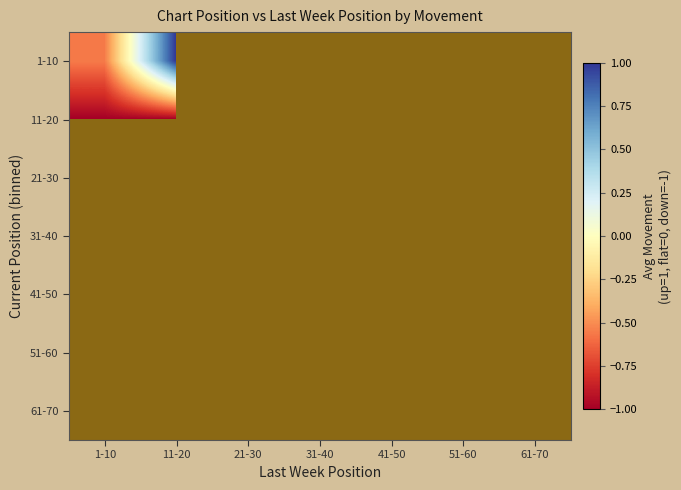

How many categories are shown in the chart?

7